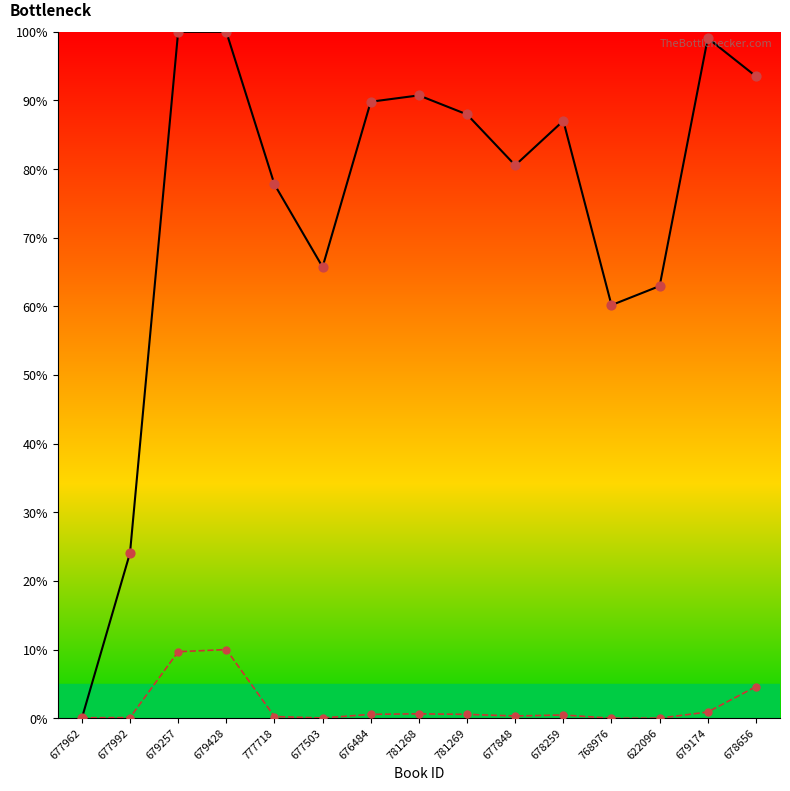

Is the value of isbn_pts at 679428 greater than the value of coverage_pts at 678259?

No